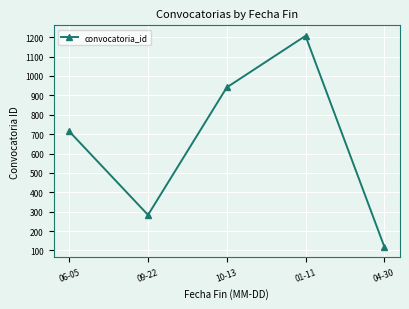

What is the label of the 1st point from the right?

04-30